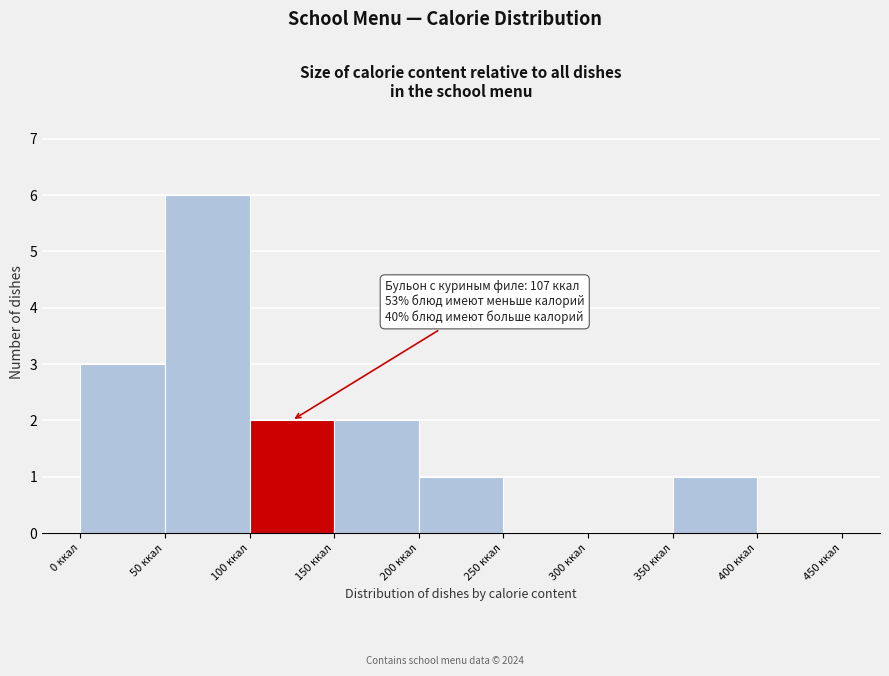

Which range on the x-axis has the tallest bar?

50 to 100